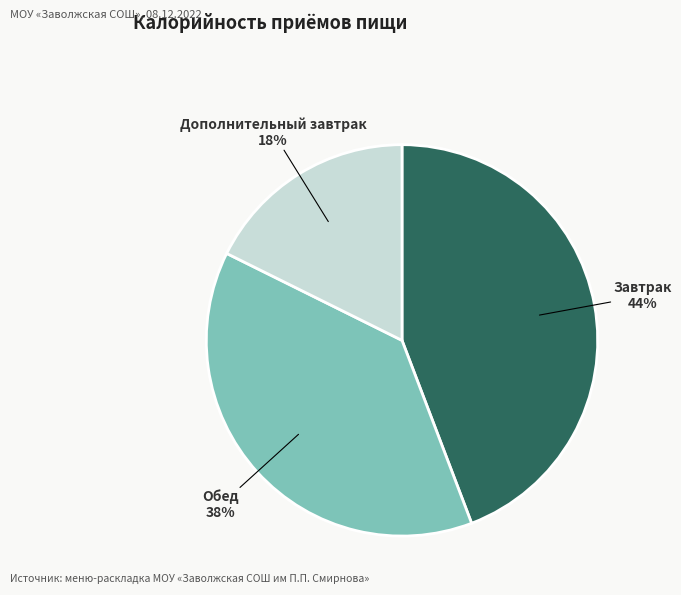

How many segments does this pie chart have?

3